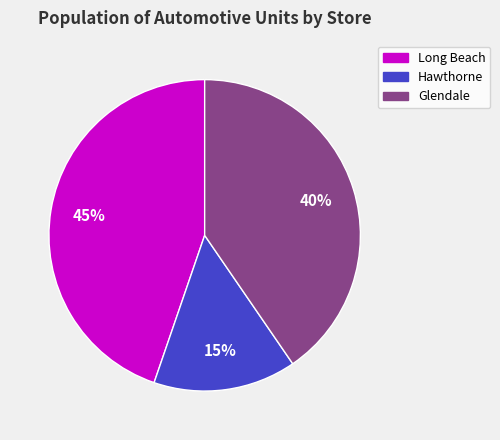

Does any single category account for the majority?

No